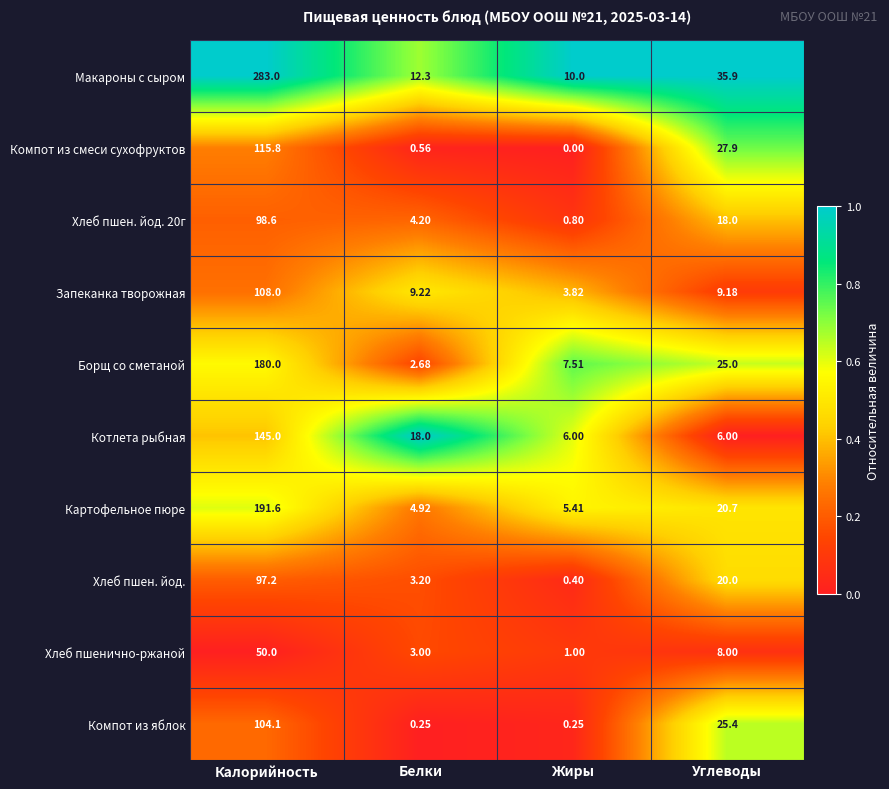

Count the number of categories in the chart.

4